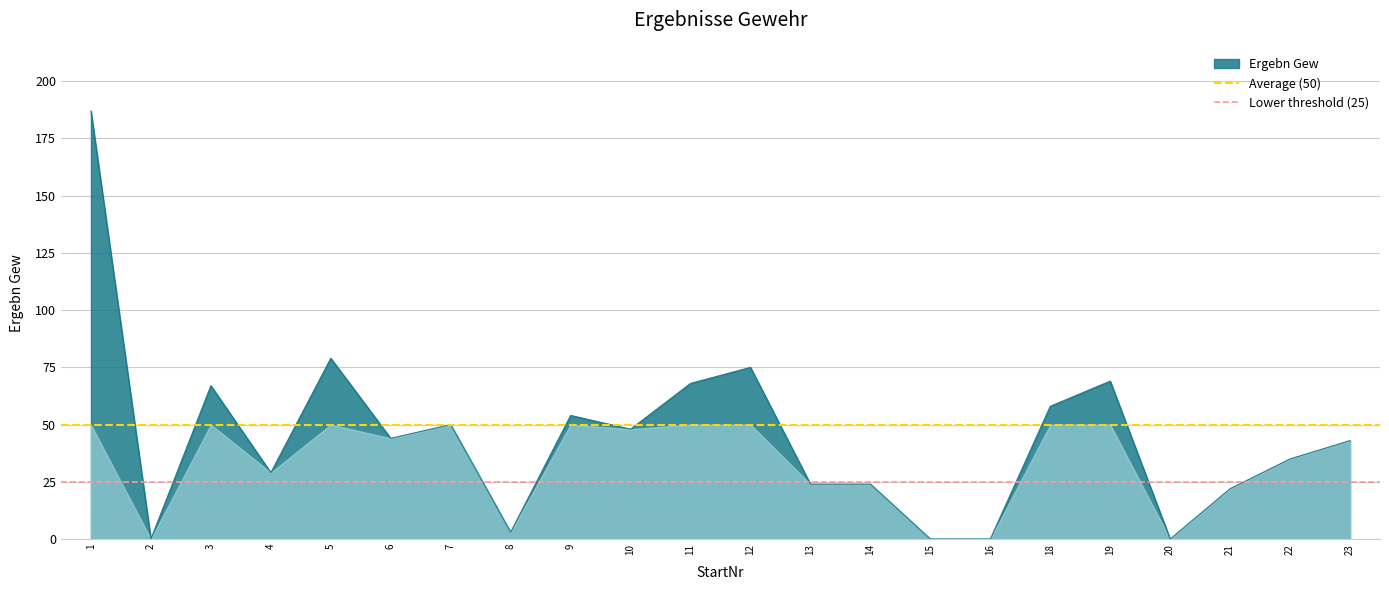

The value of Ergebn Gew at 19 is 69. True or false?

True